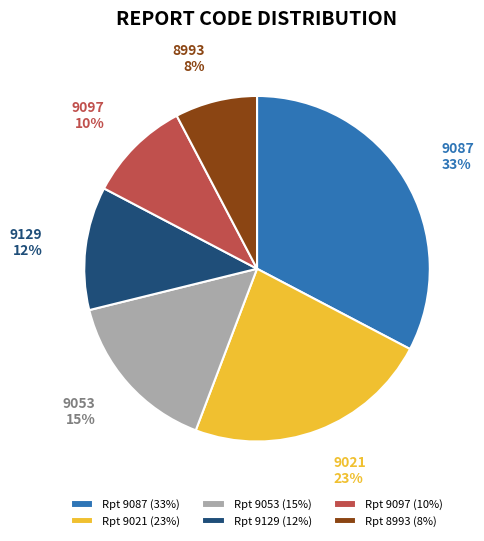

The 9087 slice represents 19% of the pie. True or false?

False